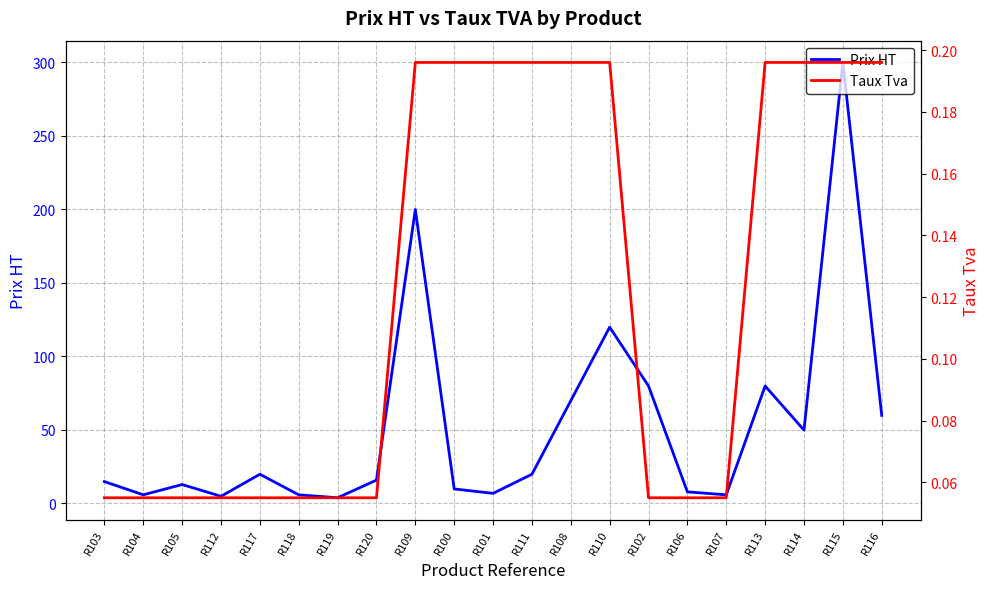

At which category does the chart reach its minimum across all series?

R103